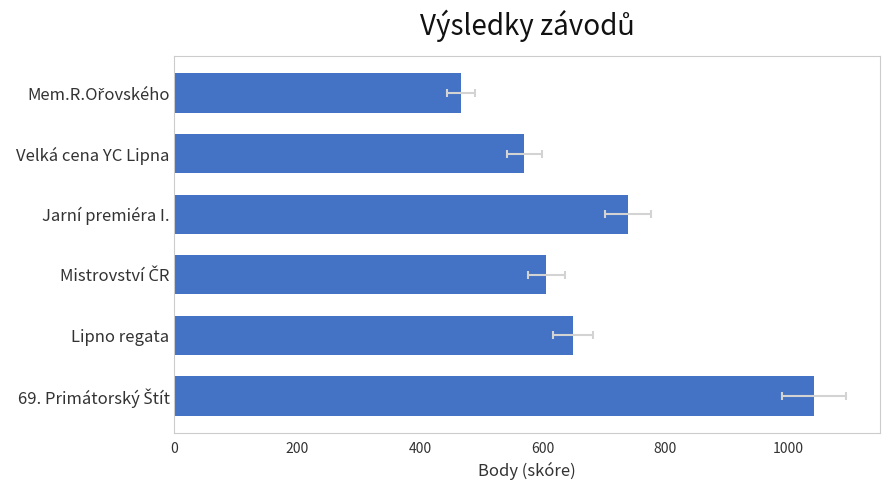

Read the value at Lipno regata.

649